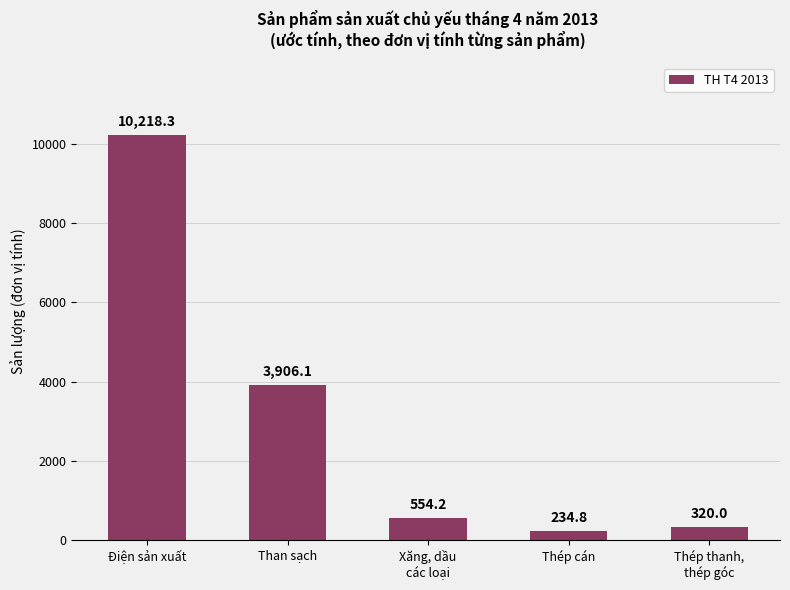

Which label corresponds to the largest value in the chart?

Điện sản xuất